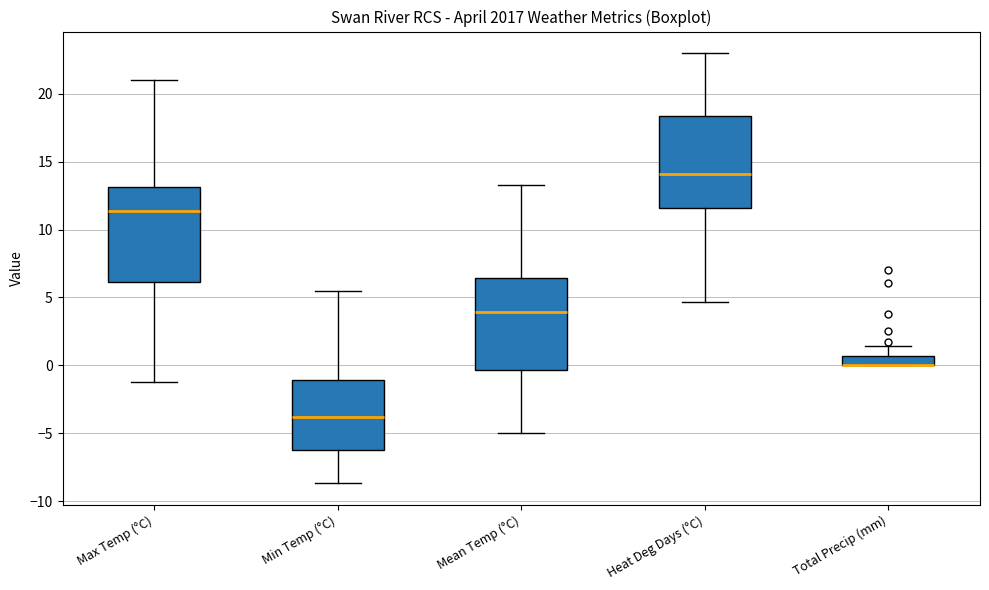

Where is the lower edge of the box for Max Temp (°C) on the y-axis? The values are not printed on the chart, so give them approximately, as read against the axis.

6.0